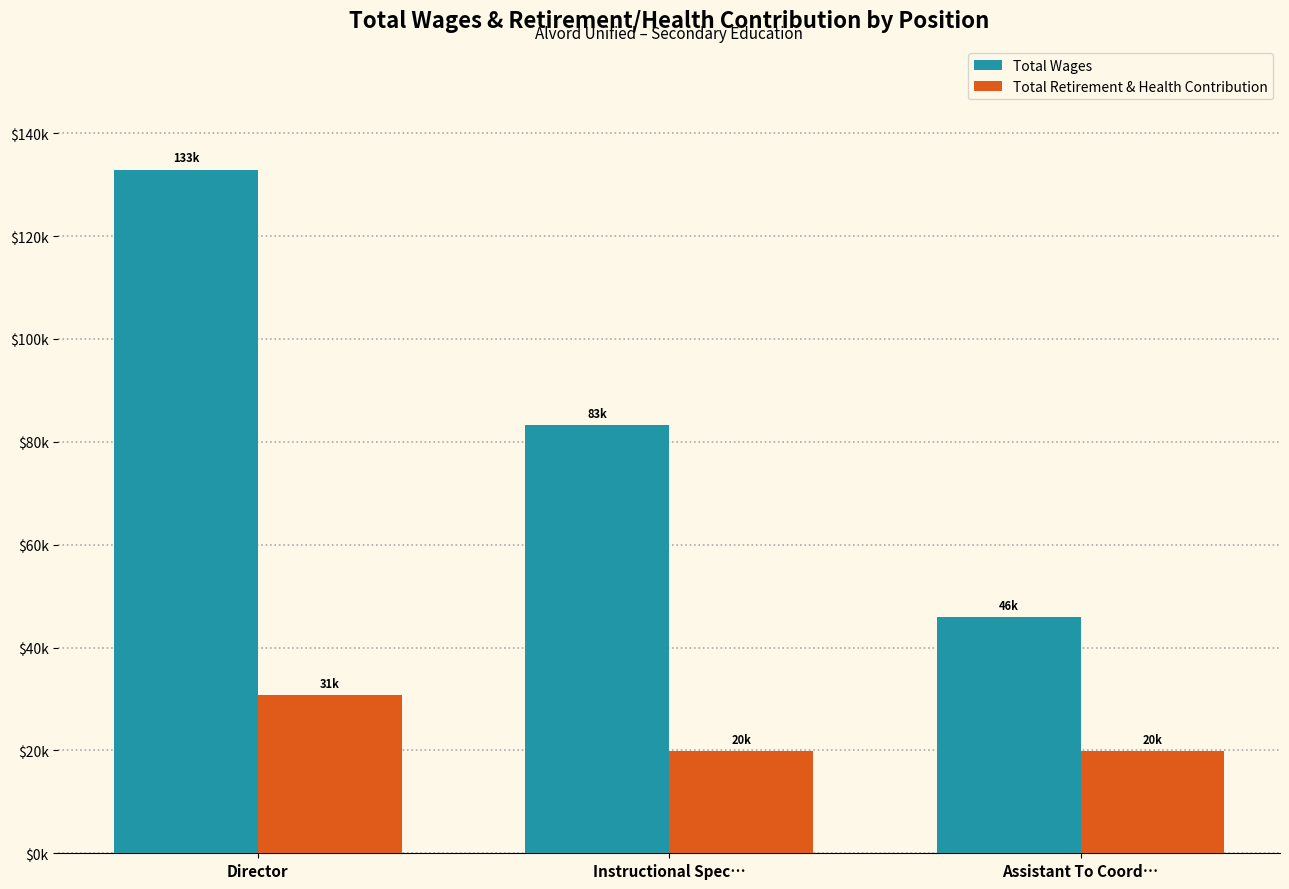

What is the average value of the Total Retirement & Health Contribution series?

23514